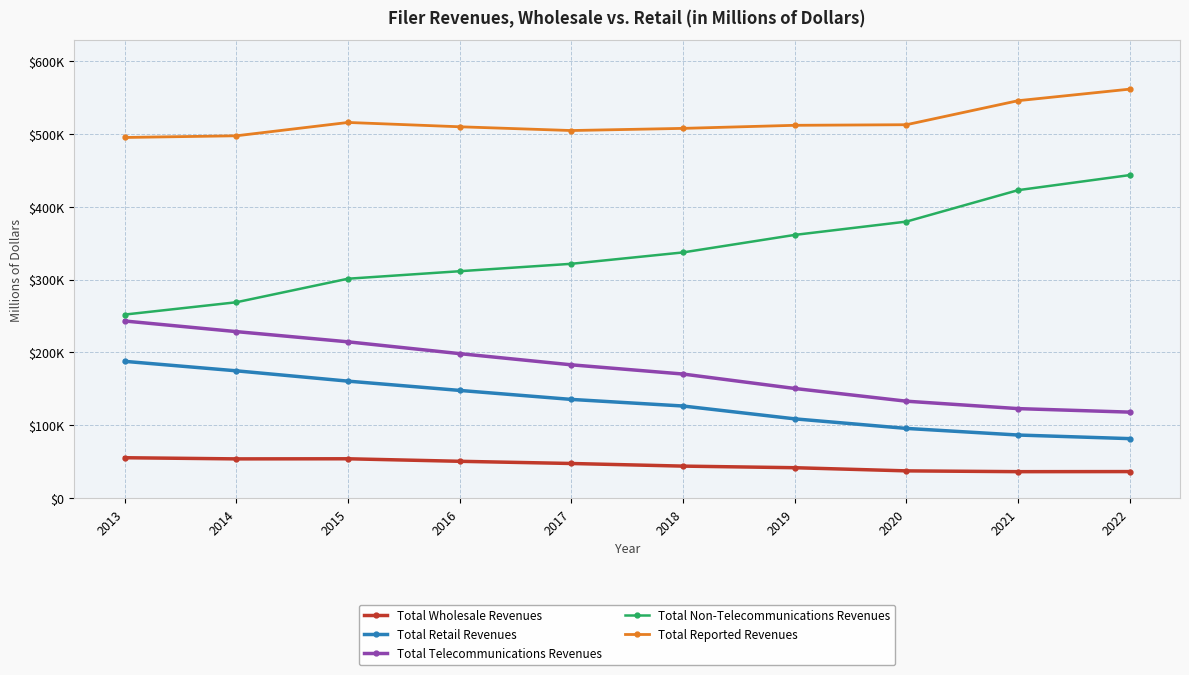

What is the difference between the Total Reported Revenues values at 2014 and 2017?

7213